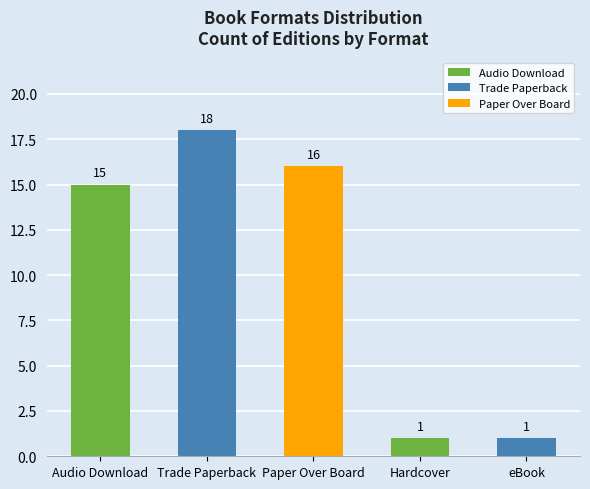

The value at Paper Over Board is 24. True or false?

False